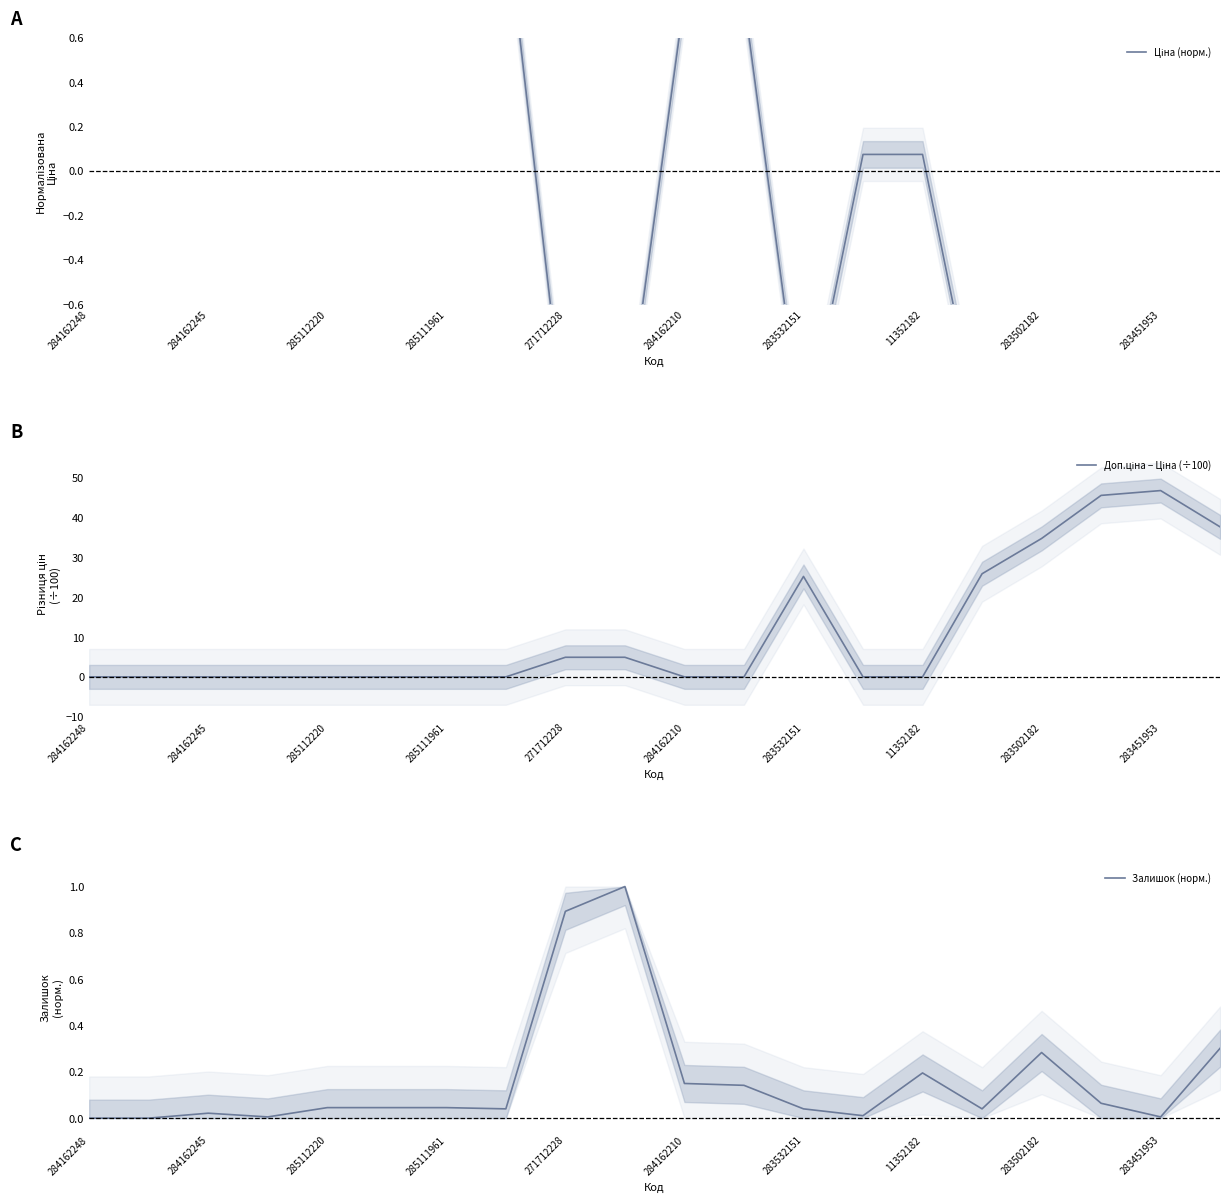

Is this an area chart (filled region under the line)?

No